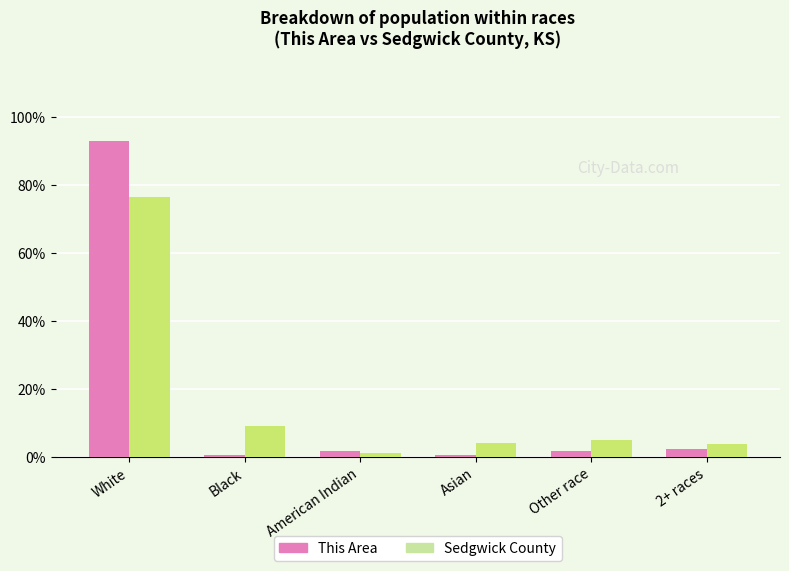

Which category has the lowest value in the Sedgwick County series?

American Indian